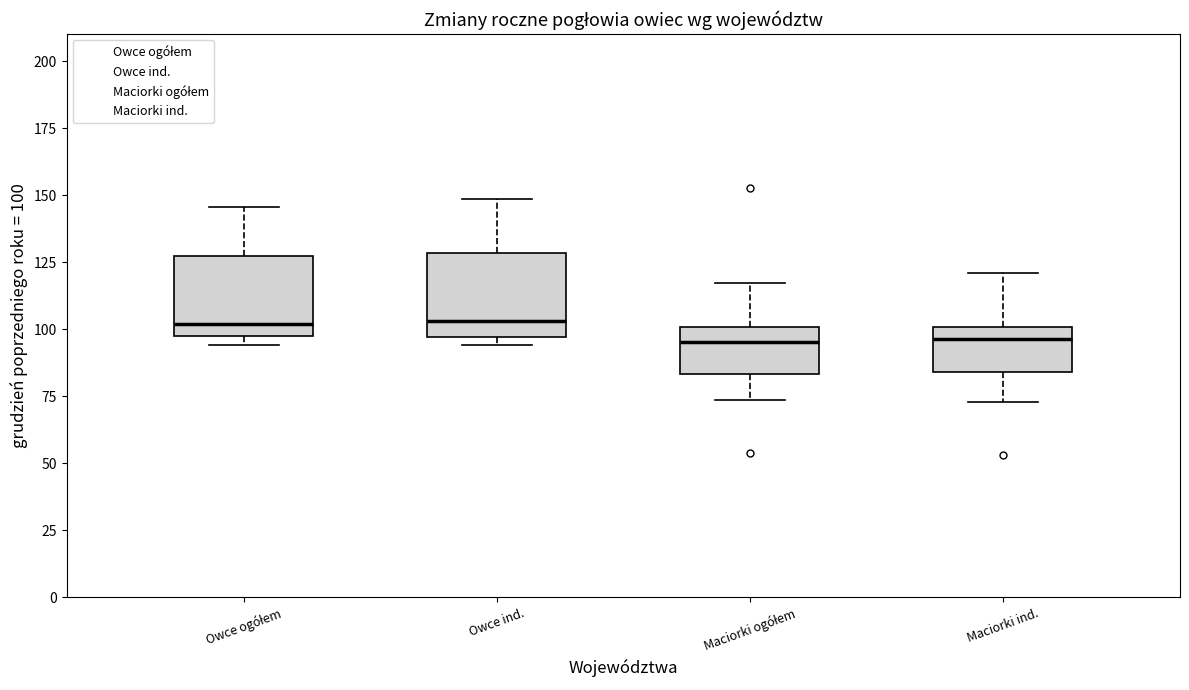

Reading left to right, transcribe this box plot: for each box, give where its median line is, the range the box spans, and where its two whiskers end, as read against the y-axis. The values are not printed on the chart, so give them approximately, as read against the axis.

Owce ogółem: median 100 (just above the box's lower edge), box 100 to 125, whiskers 95 to 145
Owce ind.: median 105, box 95 to 130, whiskers 95 (just below the box's lower edge) to 150
Maciorki ogółem: median 95, box 85 to 100, whiskers 75 to 115
Maciorki ind.: median 95, box 85 to 100, whiskers 75 to 120